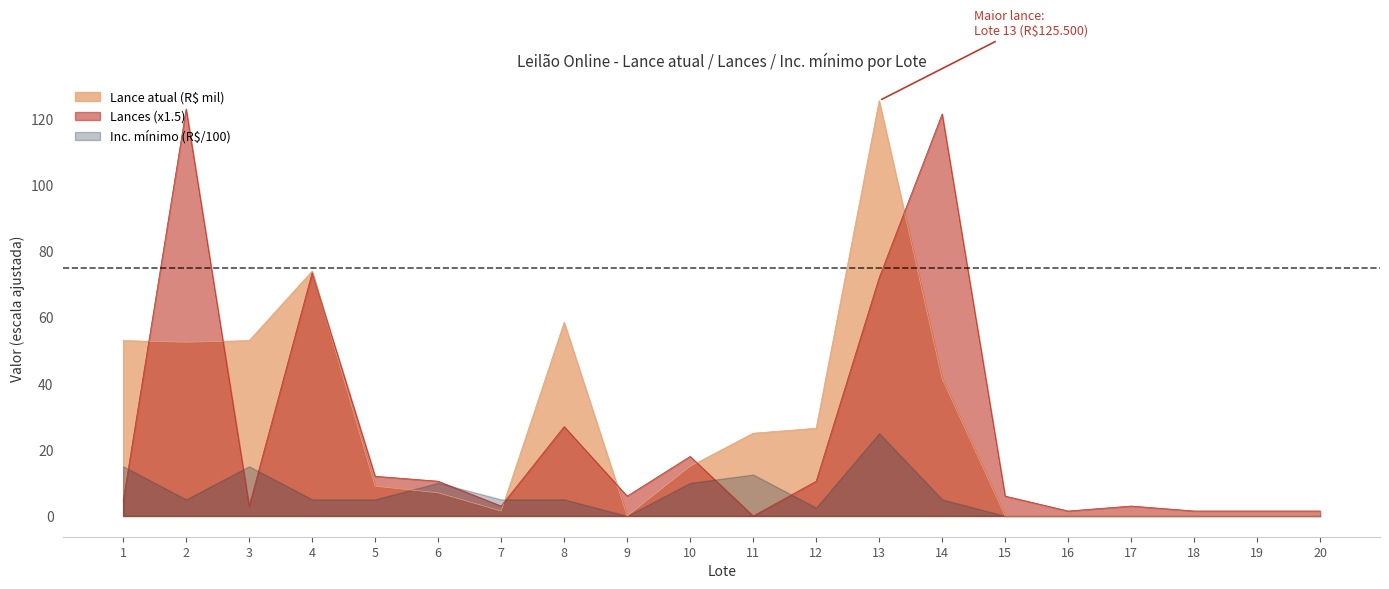

What is the sum of all Lance atual (R$) values?

542.0